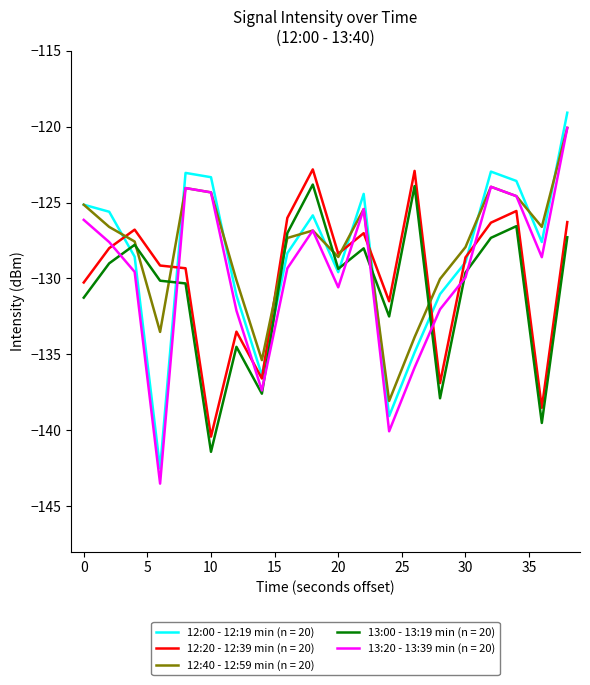

True or false: 12:20 - 12:39 min (n = 20) and 13:00 - 13:19 min (n = 20) intersect in this chart.

False